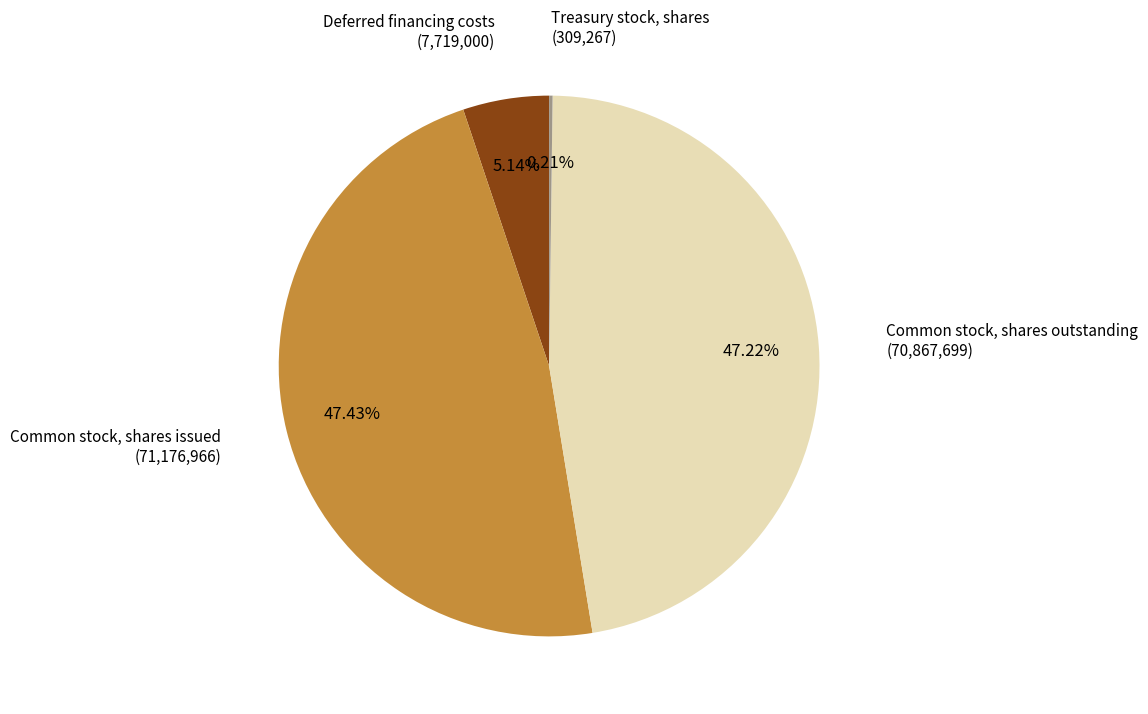

Is there any slice that represents more than half of the pie?

No